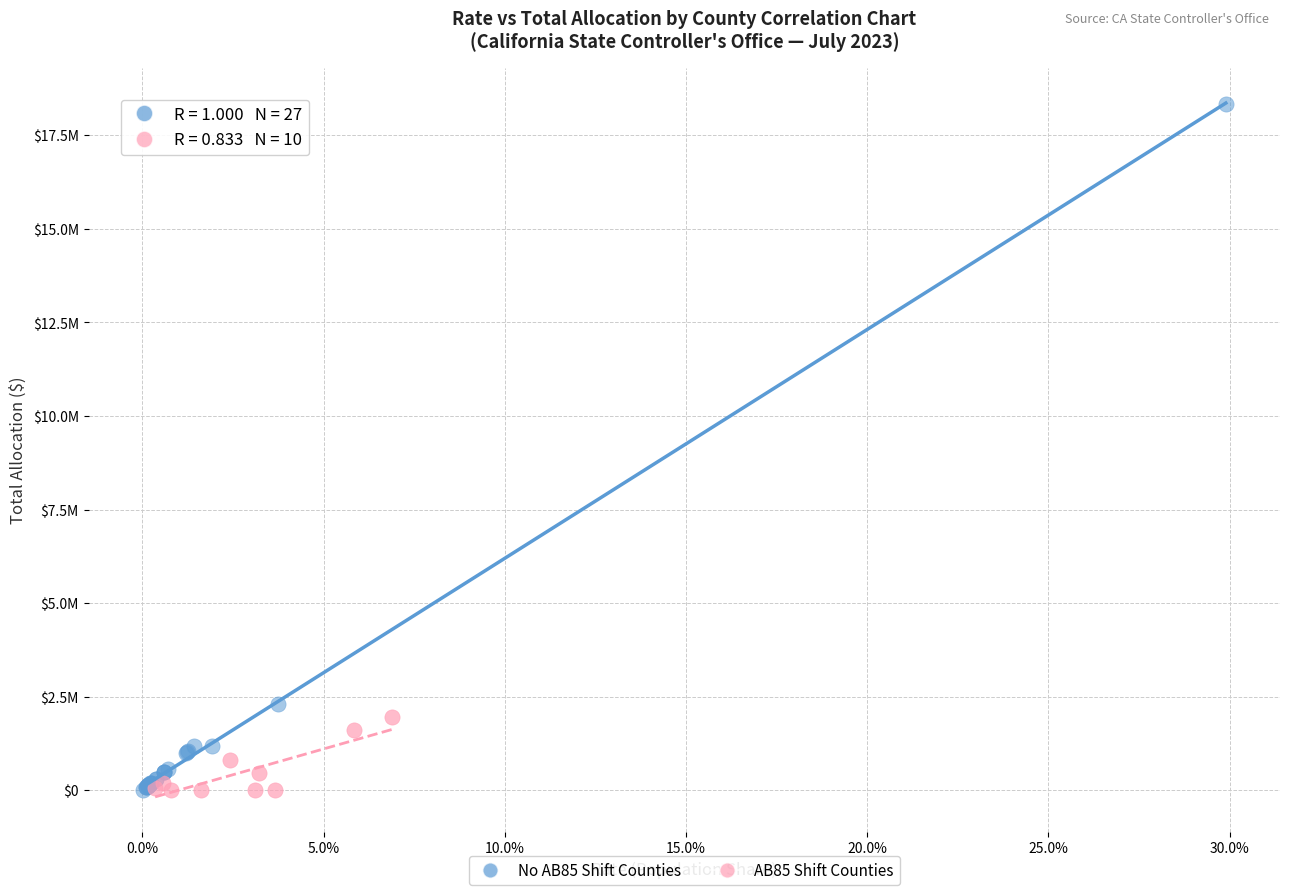

What are all the series names shown in the legend?

No AB85 Shift Counties, AB85 Shift Counties